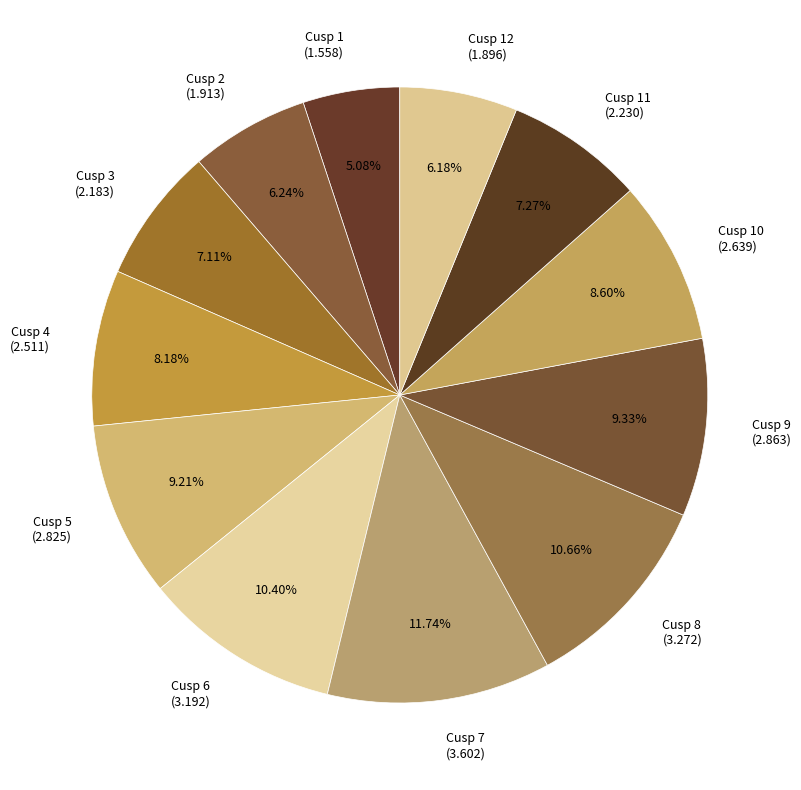

Is the sum of Cusp 6 (3.192) and Cusp 10 (2.639) greater than half?

No